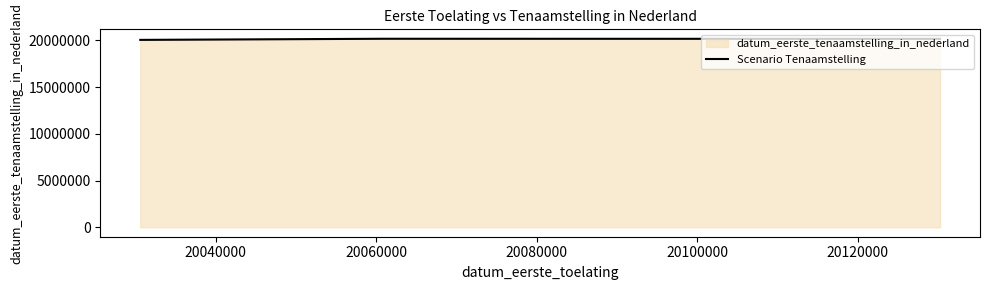

What is the smallest value displayed?

20060314